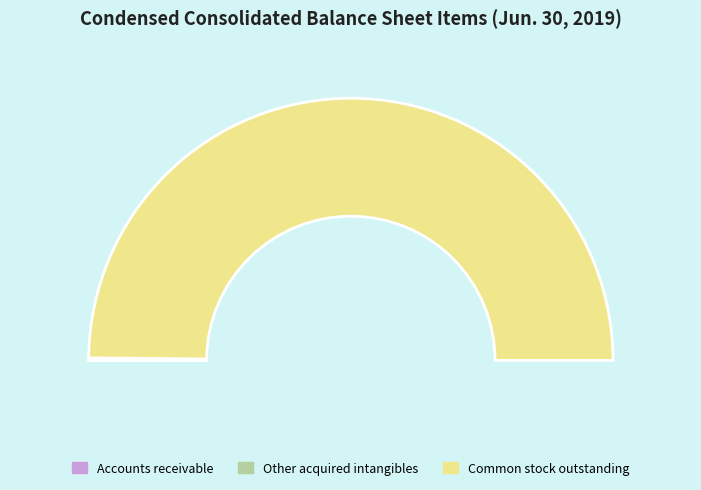

Which slice is the smallest?

Accounts receivable, allowance